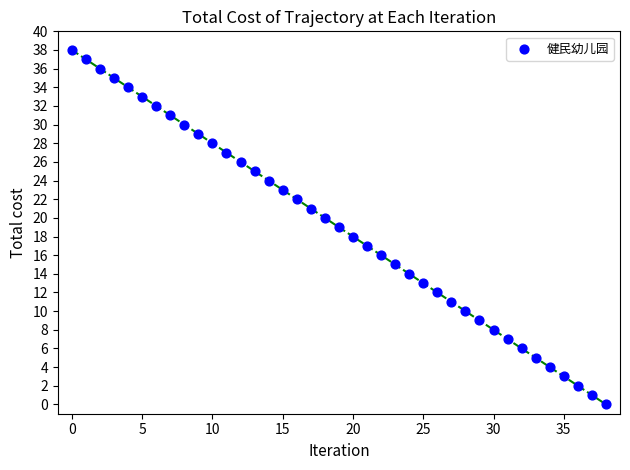

What is the range of Y values (max minus min)?

38